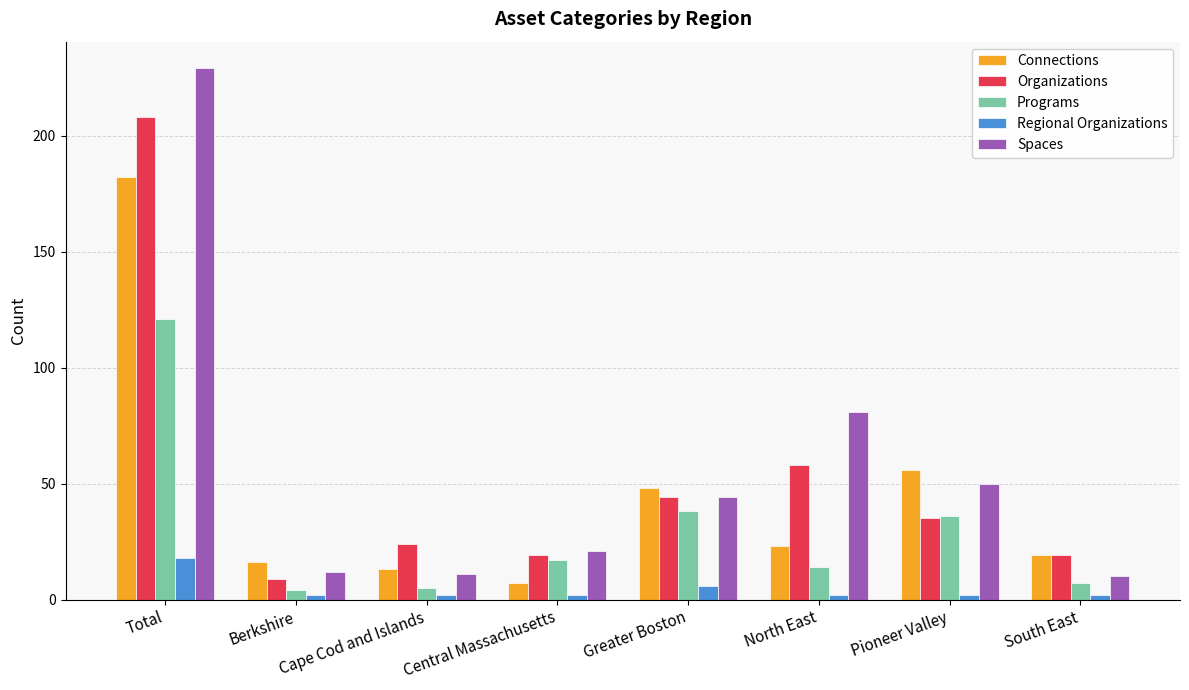

Reading left to right, list all the values displayed in this chart.

Connections: 182	16	13	7	48	23	56	19
Organizations: 208	9	24	19	44	58	35	19
Programs: 121	4	5	17	38	14	36	7
Regional Organizations: 18	2	2	2	6	2	2	2
Spaces: 229	12	11	21	44	81	50	10